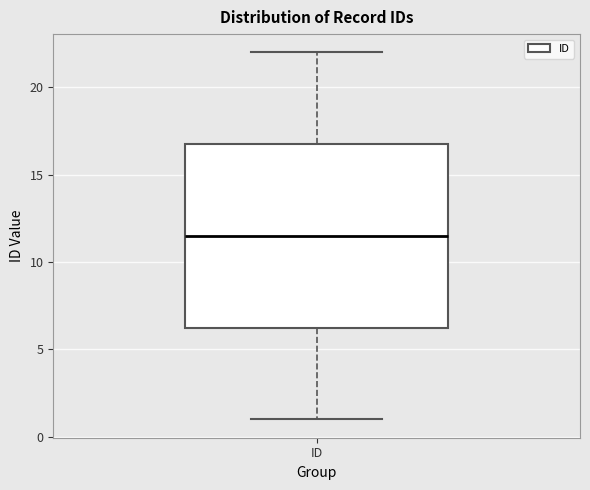

Where does the lower whisker of the box for ID end on the y-axis? The values are not printed on the chart, so give them approximately, as read against the axis.

1.0